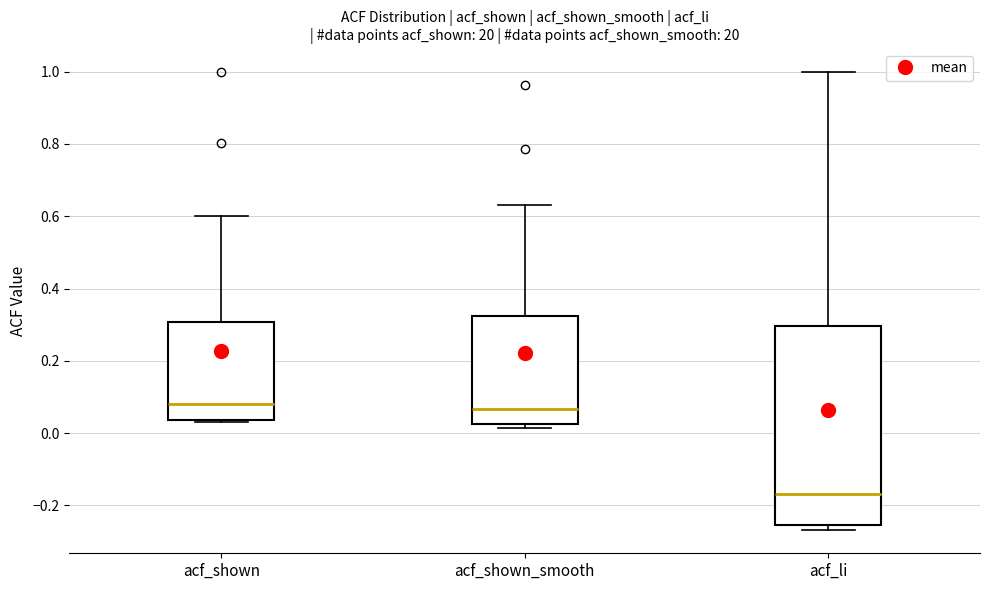

Where does the median line of the box for acf_shown sit on the y-axis? The values are not printed on the chart, so give them approximately, as read against the axis.

0.08